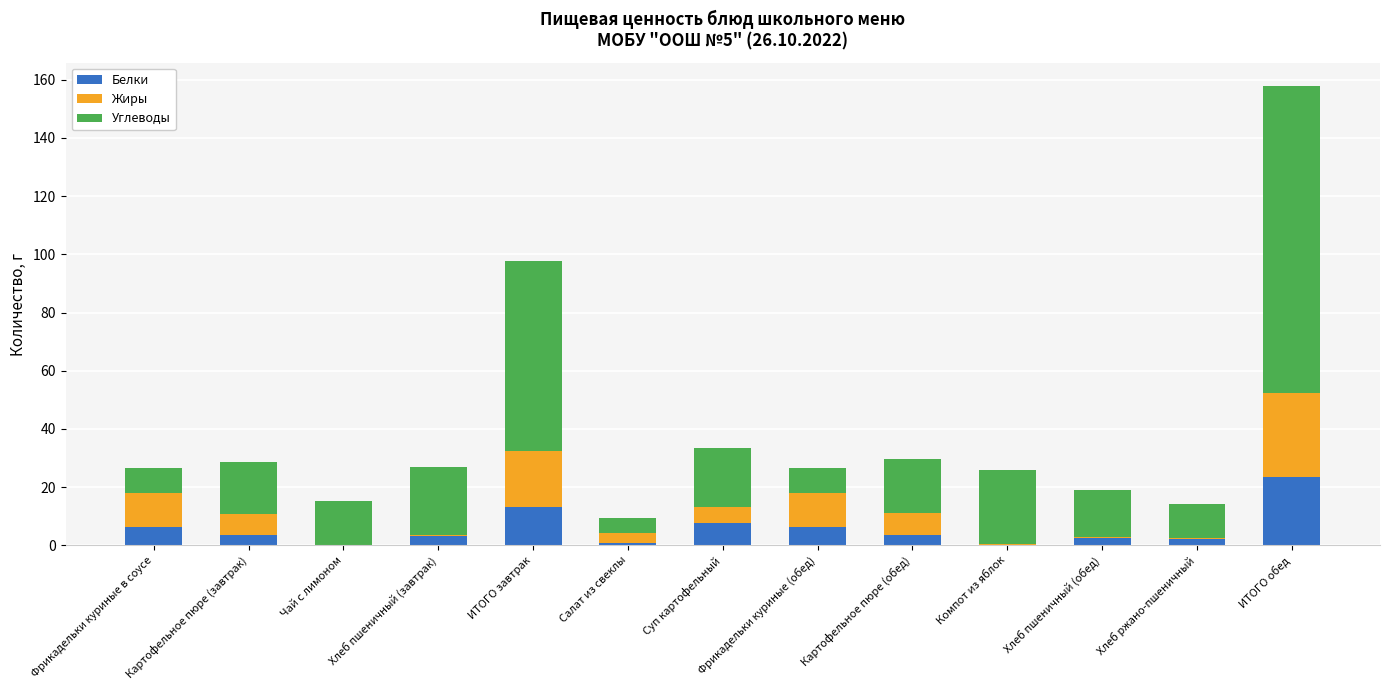

What is the highest value of the Белки series?

23.4